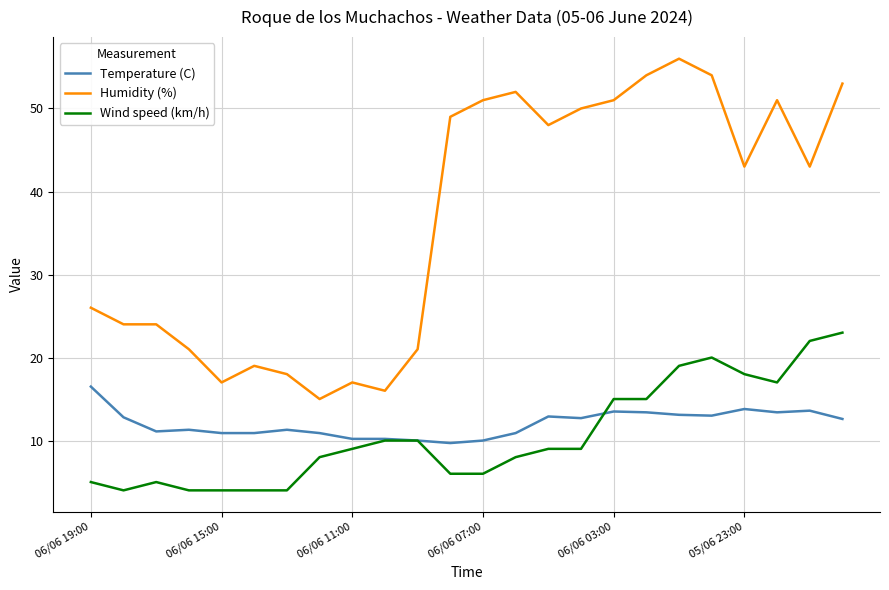

Which series has the largest range (max minus min)?

Humidity (%)